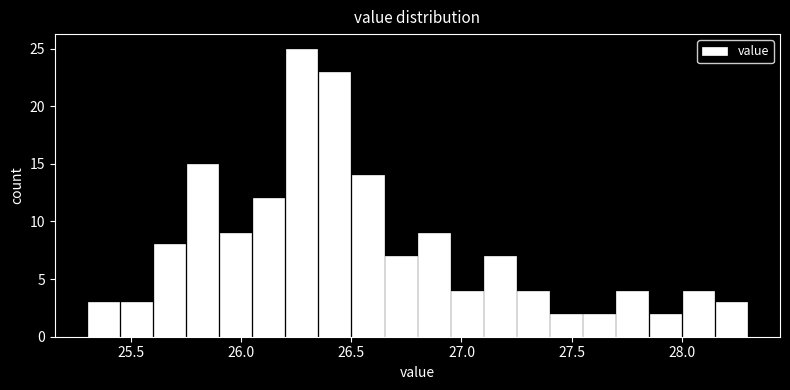

Around what value on the x-axis is the tallest bar? Give the approximate position of its centre, as read against the axis.

26.30